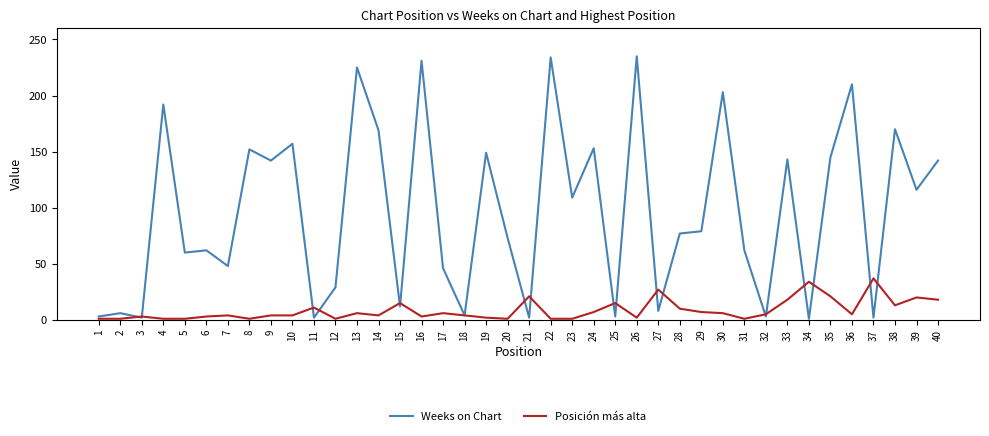

List the series in order of their peak value, lowest first.

Posición más alta, Weeks on Chart